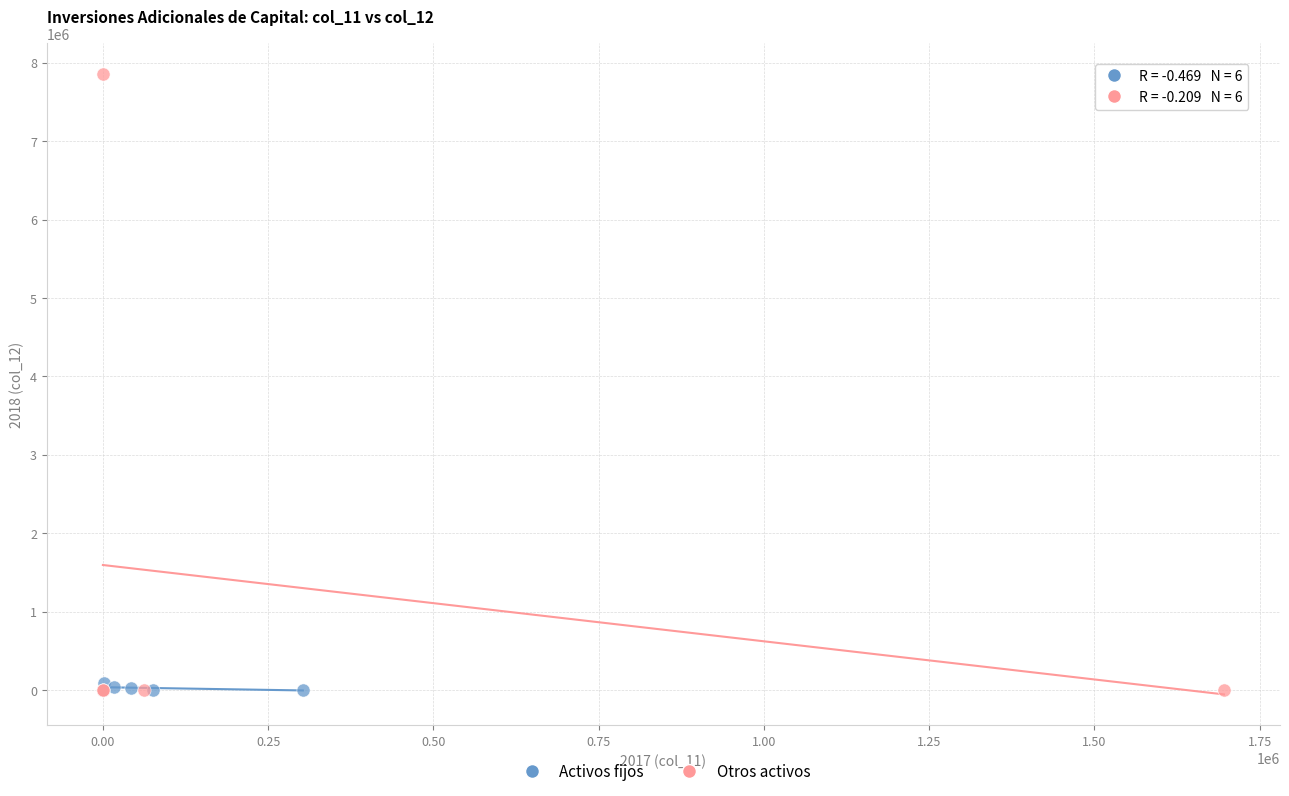

Which series contains the highest Y value?

Otros activos